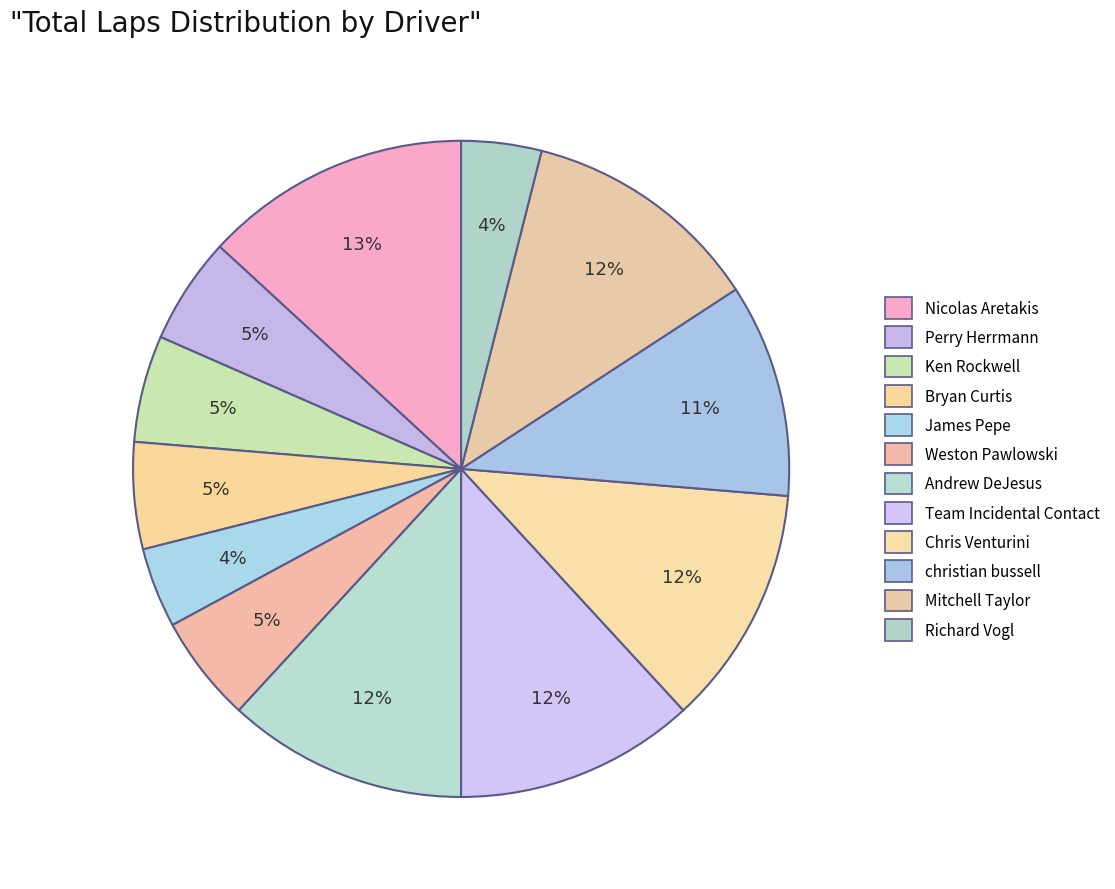

To the nearest percent, what portion does James Pepe represent?

4%